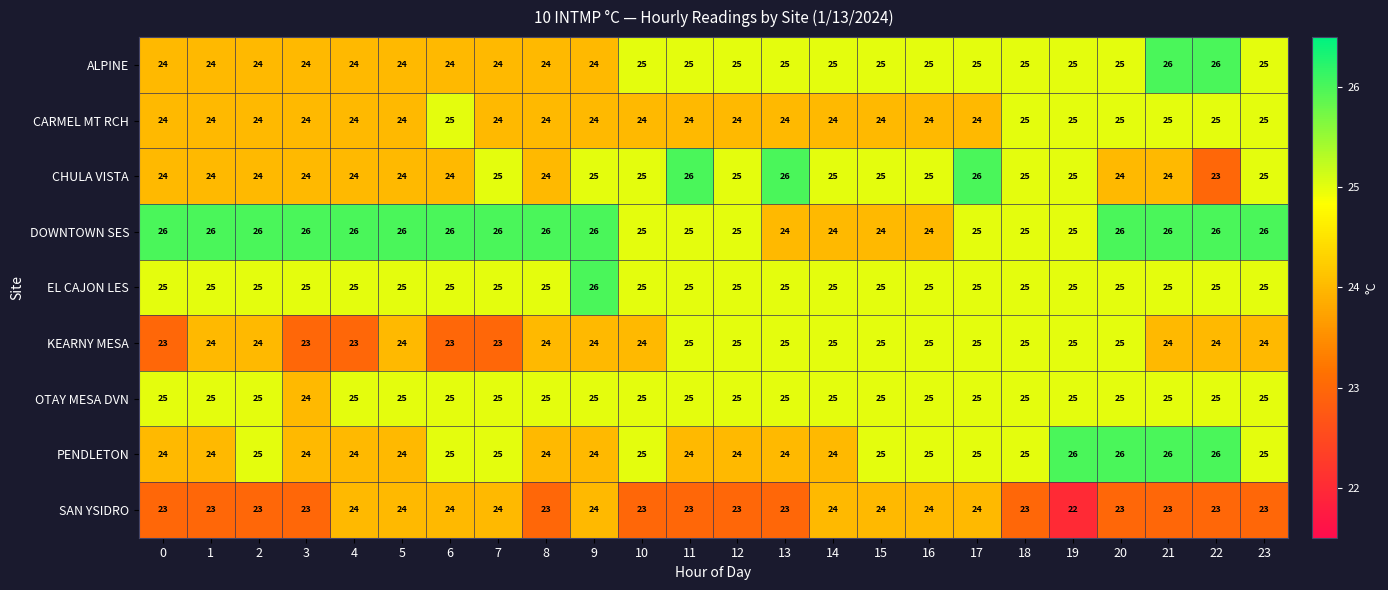

Is it true that EL CAJON LES equals 43 at 11?

False